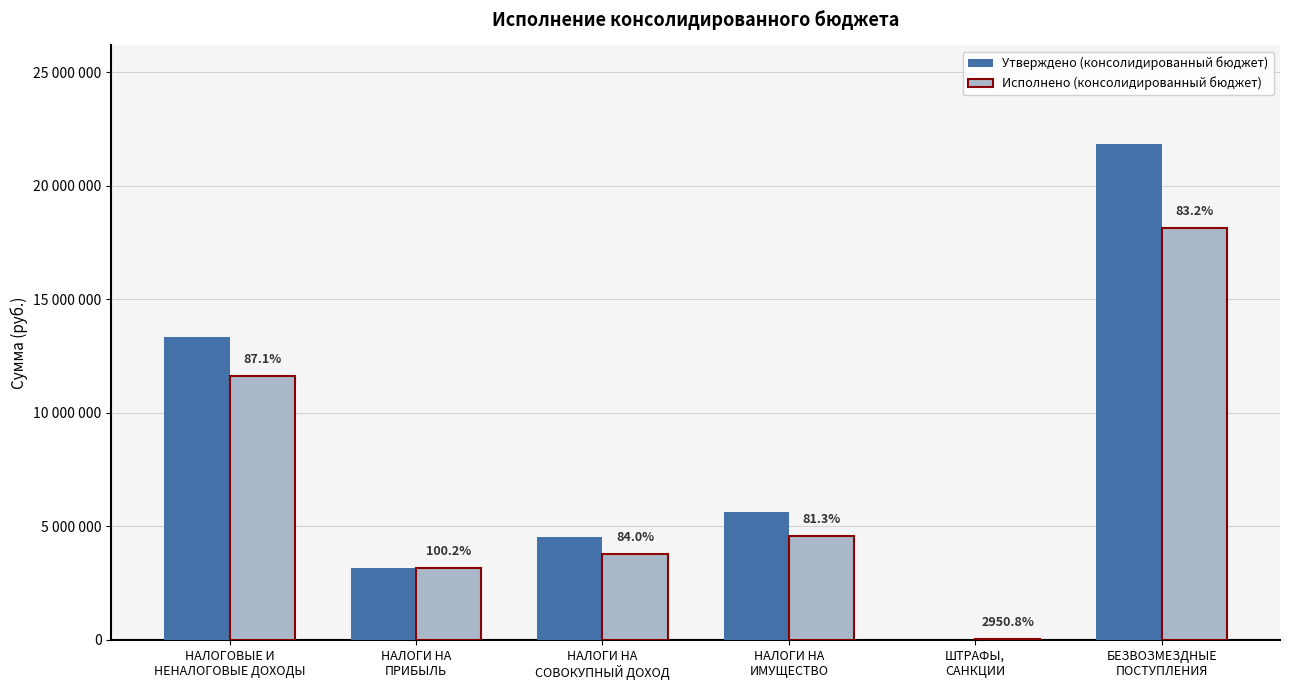

What is the label of the 4th bar from the left?

НАЛОГИ НА
ИМУЩЕСТВО